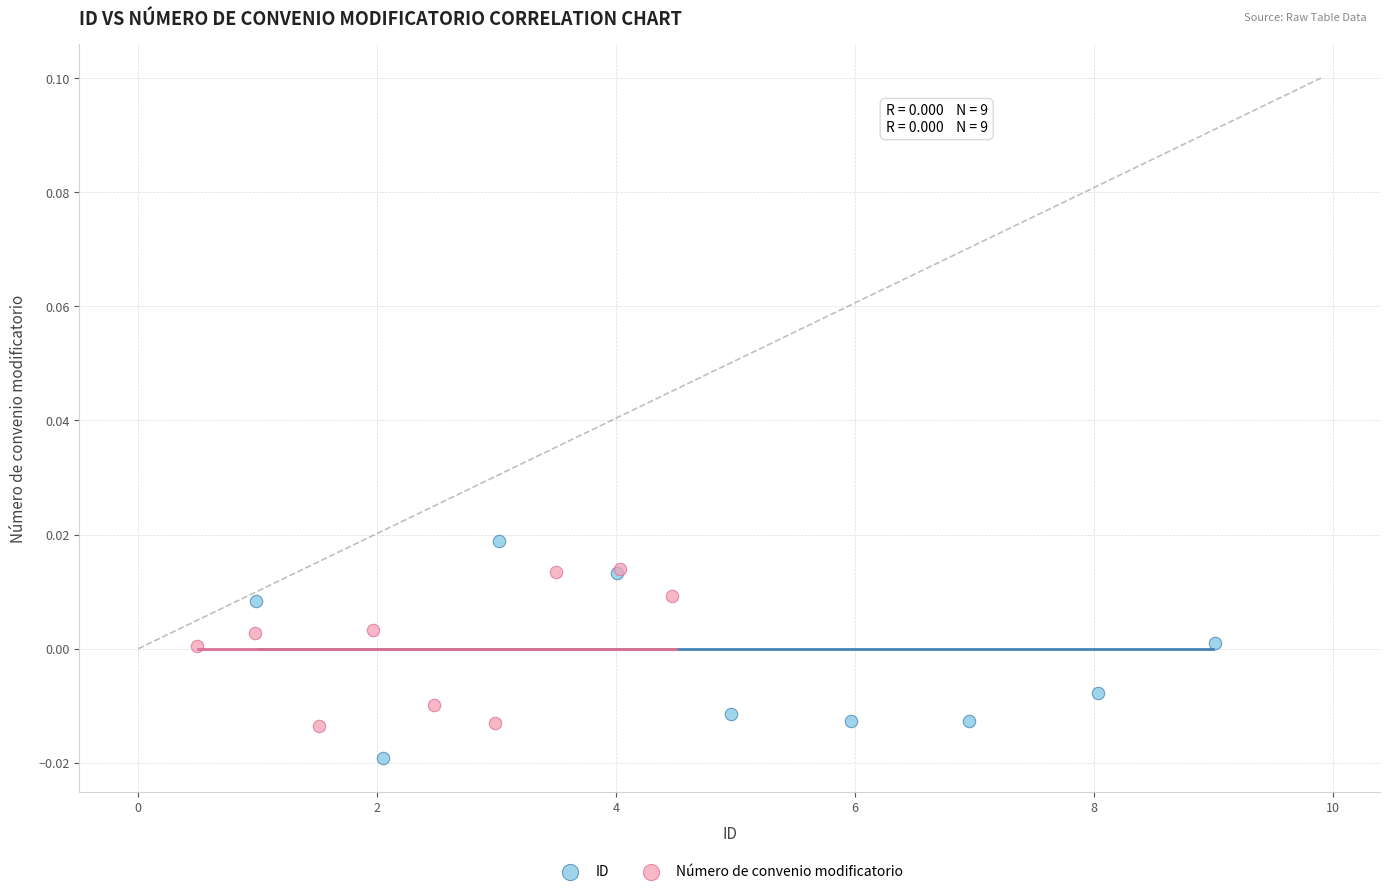

Which series contains the lowest Y value?

ID